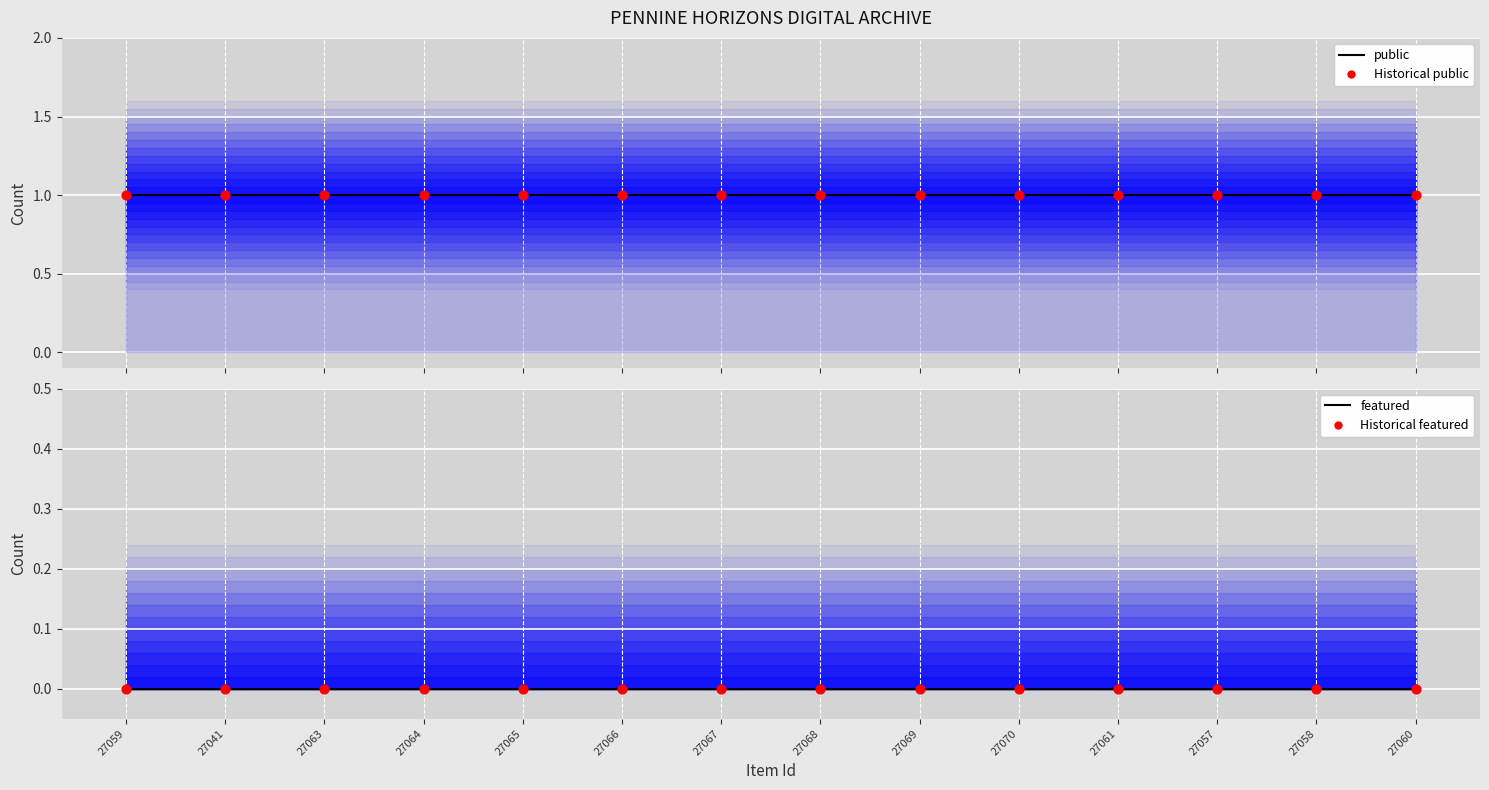

Which series has the largest total across all categories?

public